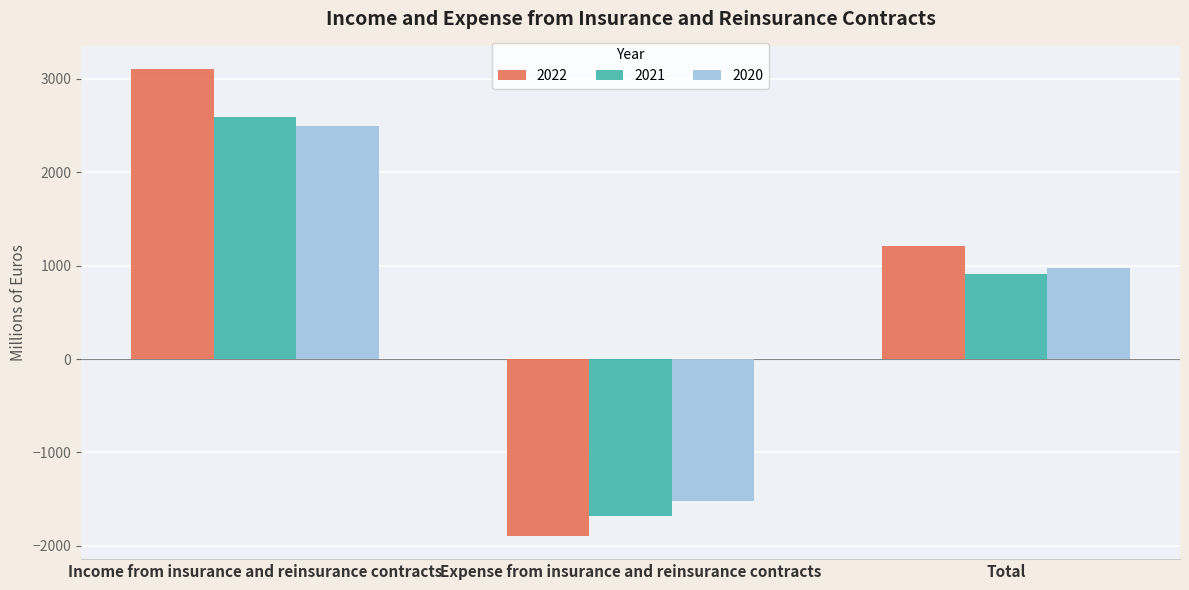

How many values in 2021 are above zero?

2